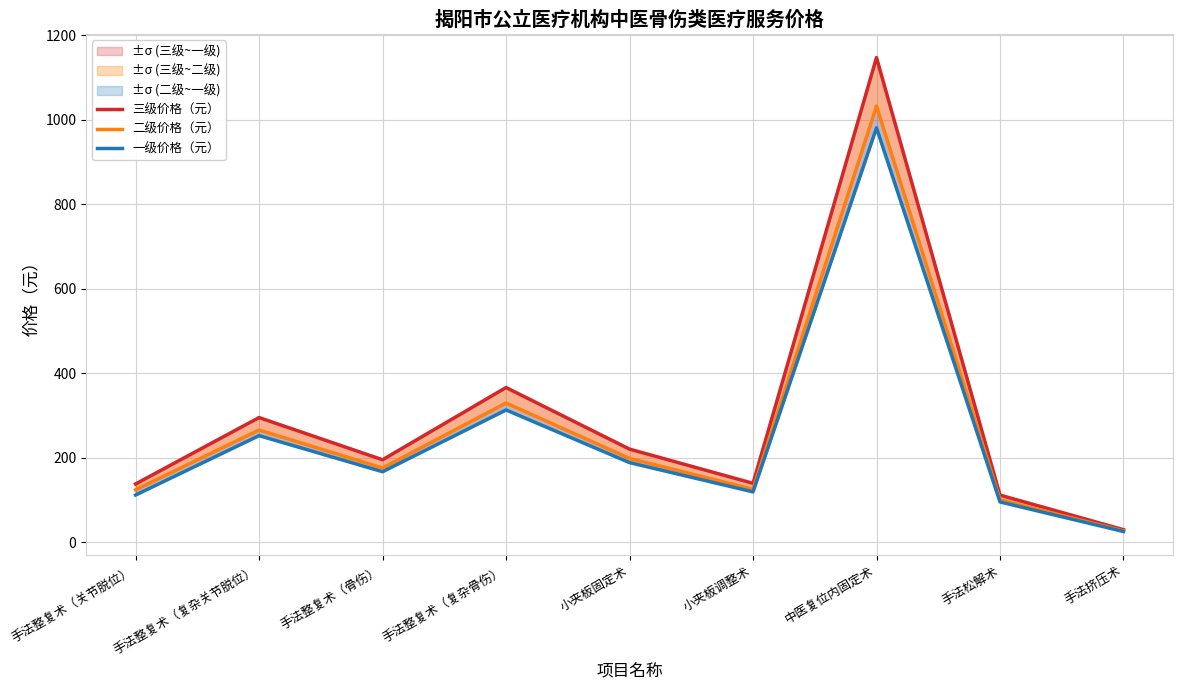

True or false: 三级价格（元） has a value of 29.7 at 手法挤压术.

True